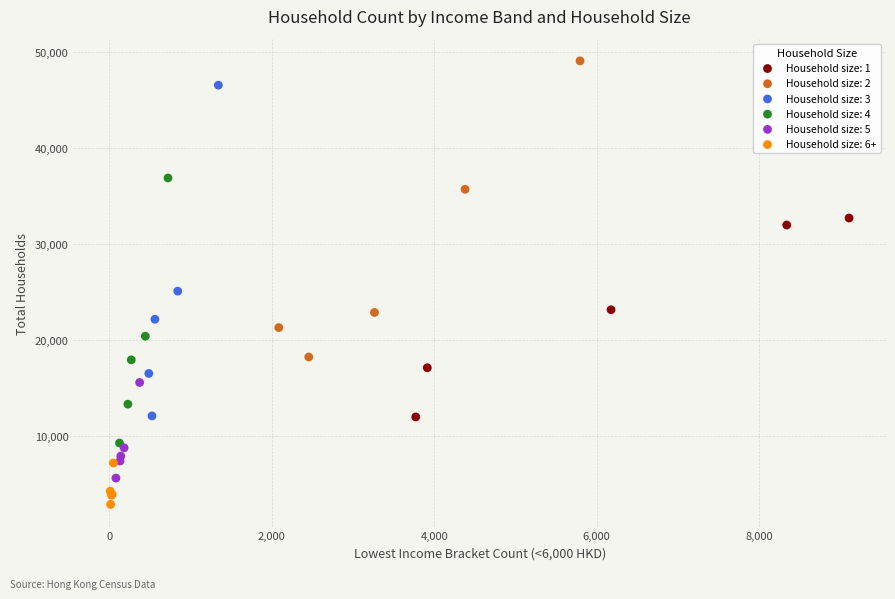

Which series reaches the minimum Y coordinate?

Household size: 6+